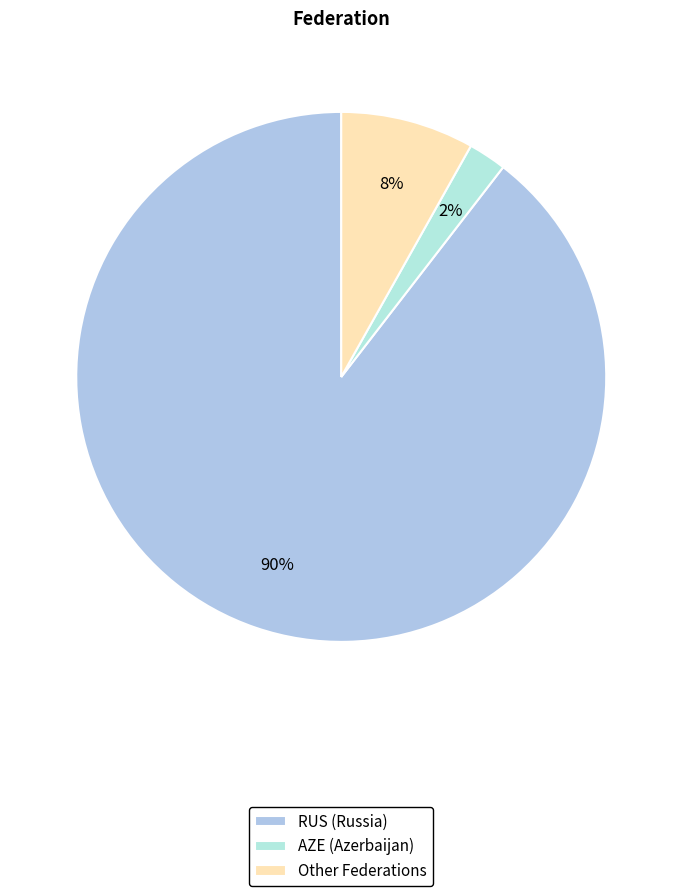

Does any single category account for the majority?

Yes